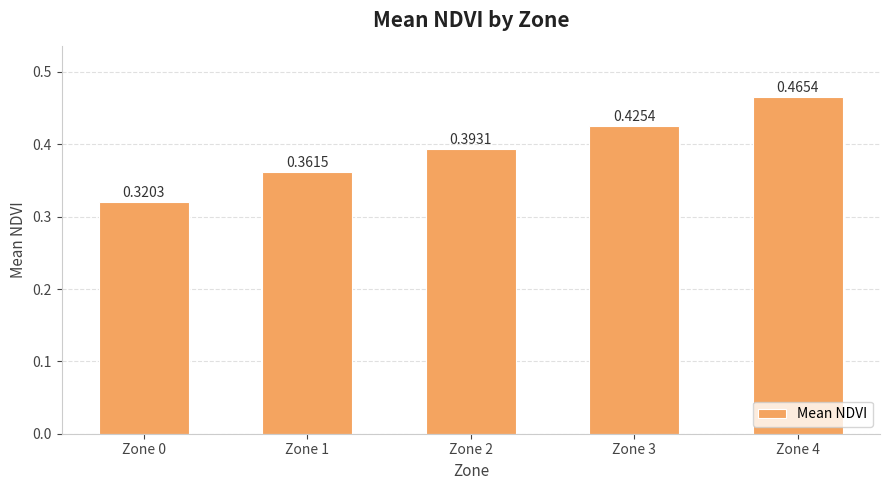

What is the sum of all values?

2.0